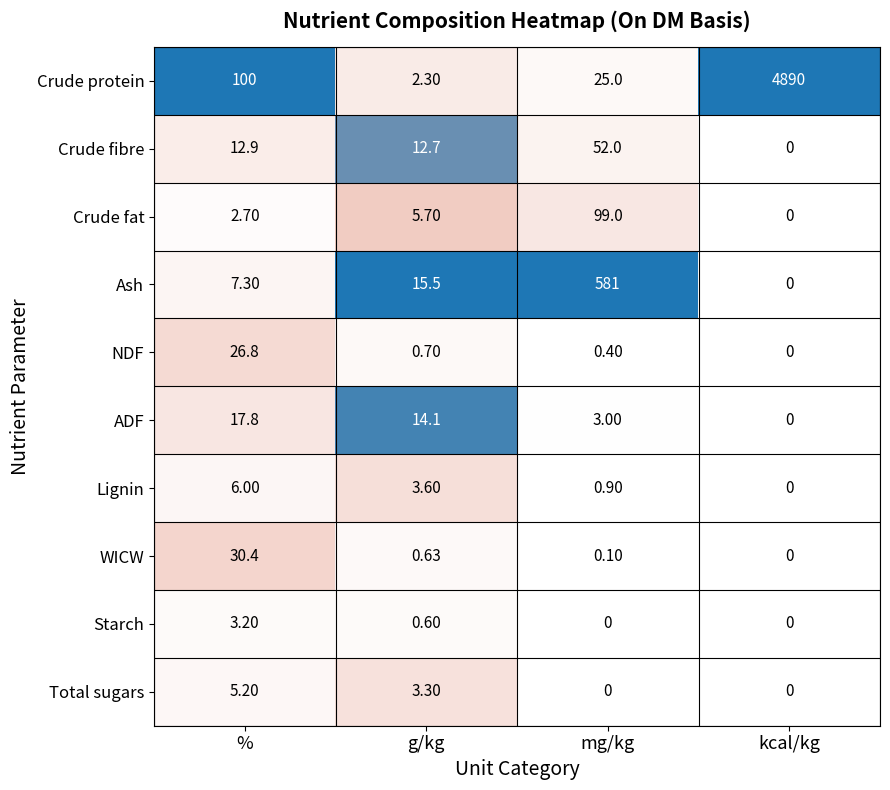

At g/kg, list the series in order from largest to smallest.

Ash, ADF, Crude fibre, Crude fat, Lignin, Total sugars, Crude protein, NDF, WICW, Starch